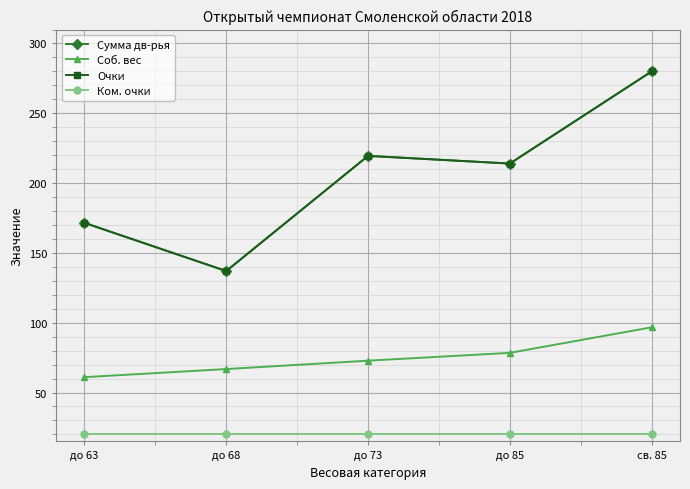

What is the sum of all Соб. вес values?

375.7